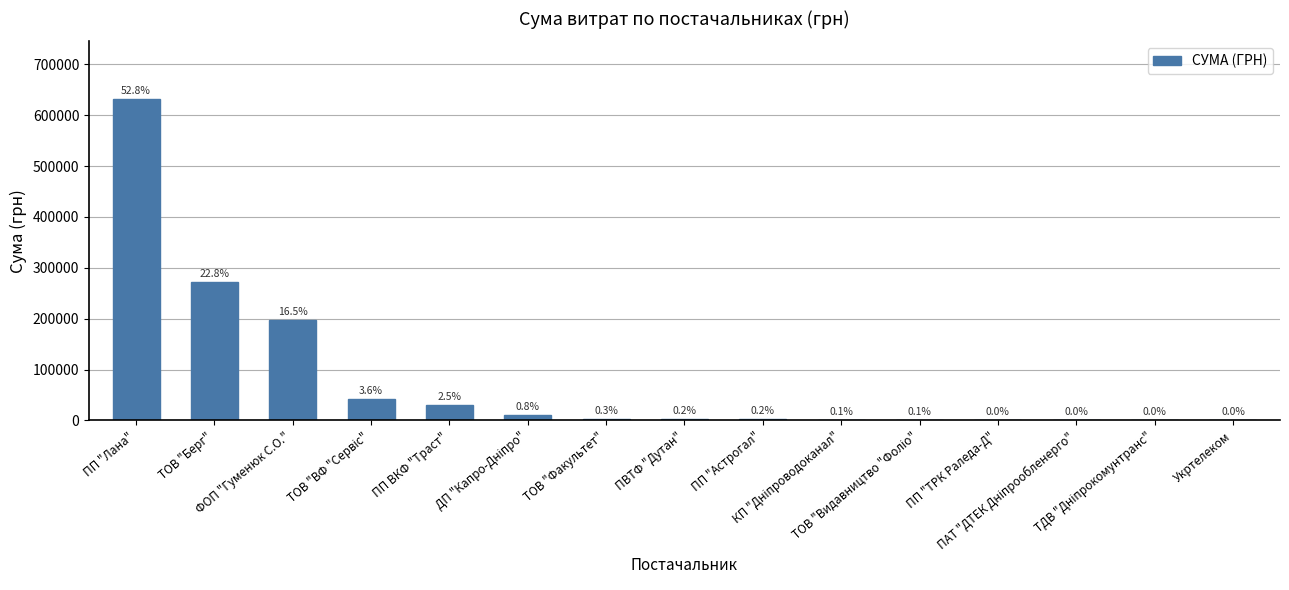

Does the chart contain stacked bars?

No